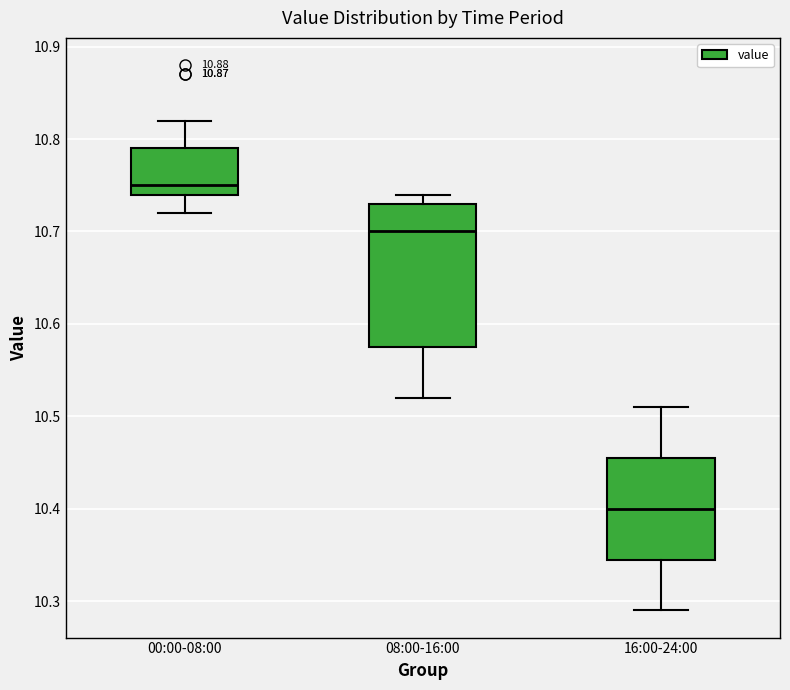

Where does the lower whisker of the box for 00:00-08:00 end on the y-axis? The values are not printed on the chart, so give them approximately, as read against the axis.

10.72